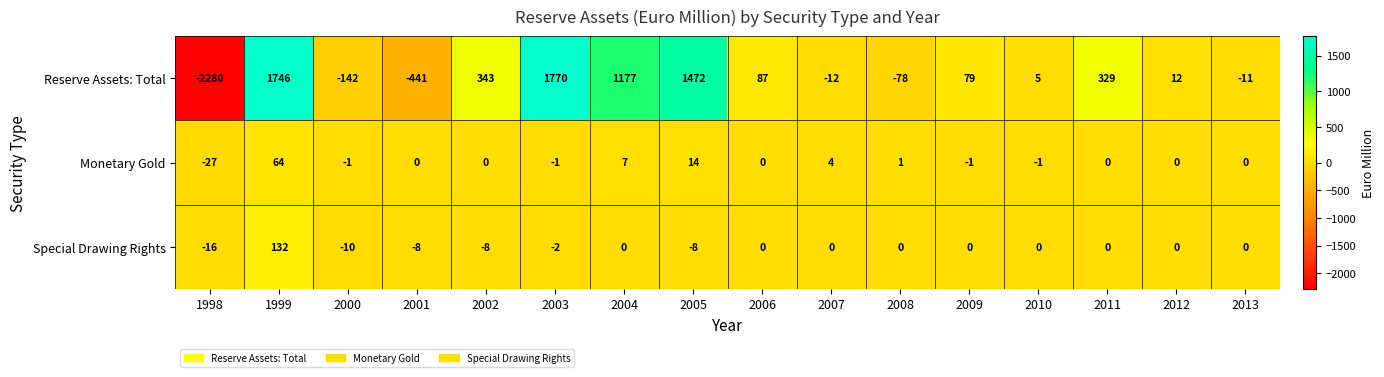

Which category has the highest value in the Special Drawing Rights series?

1999